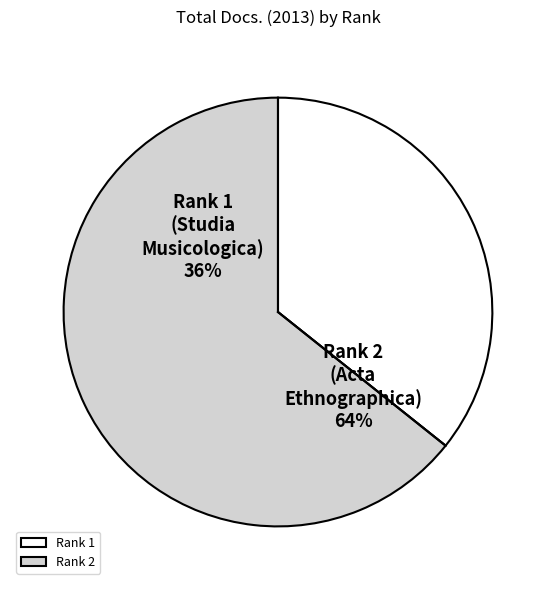

How many slices are in this pie chart?

2